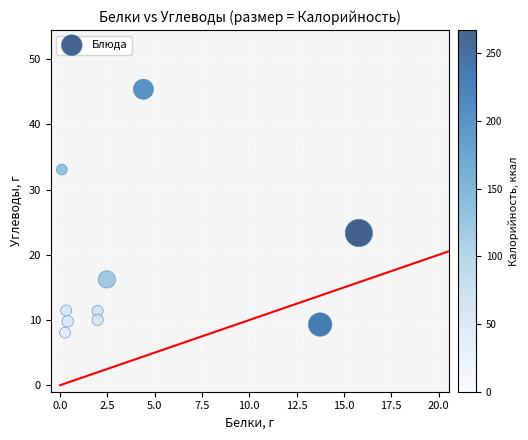

What is the range of X values (max minus min)?

15.7